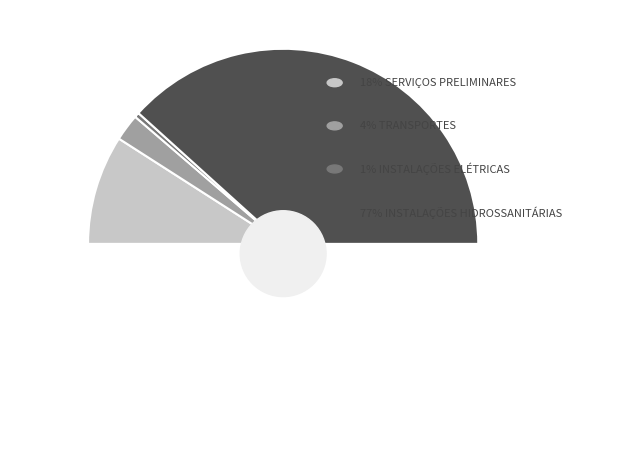

True or false: INSTALAÇÕES HIDROSSANITÁRIAS accounts for 65% of the total.

False